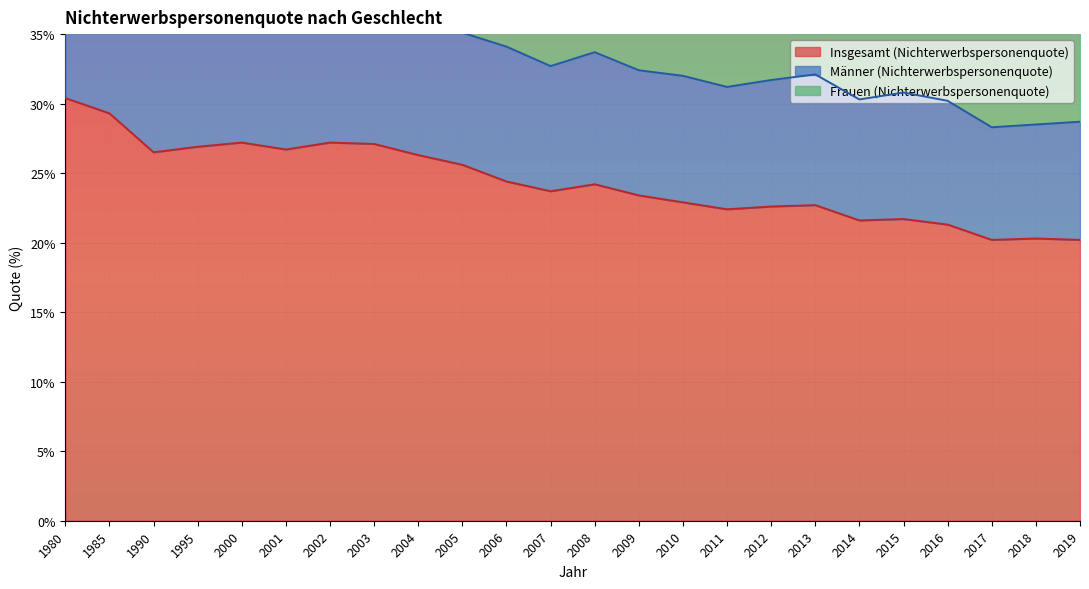

Which has a higher value, 2010 or 2002?

2002